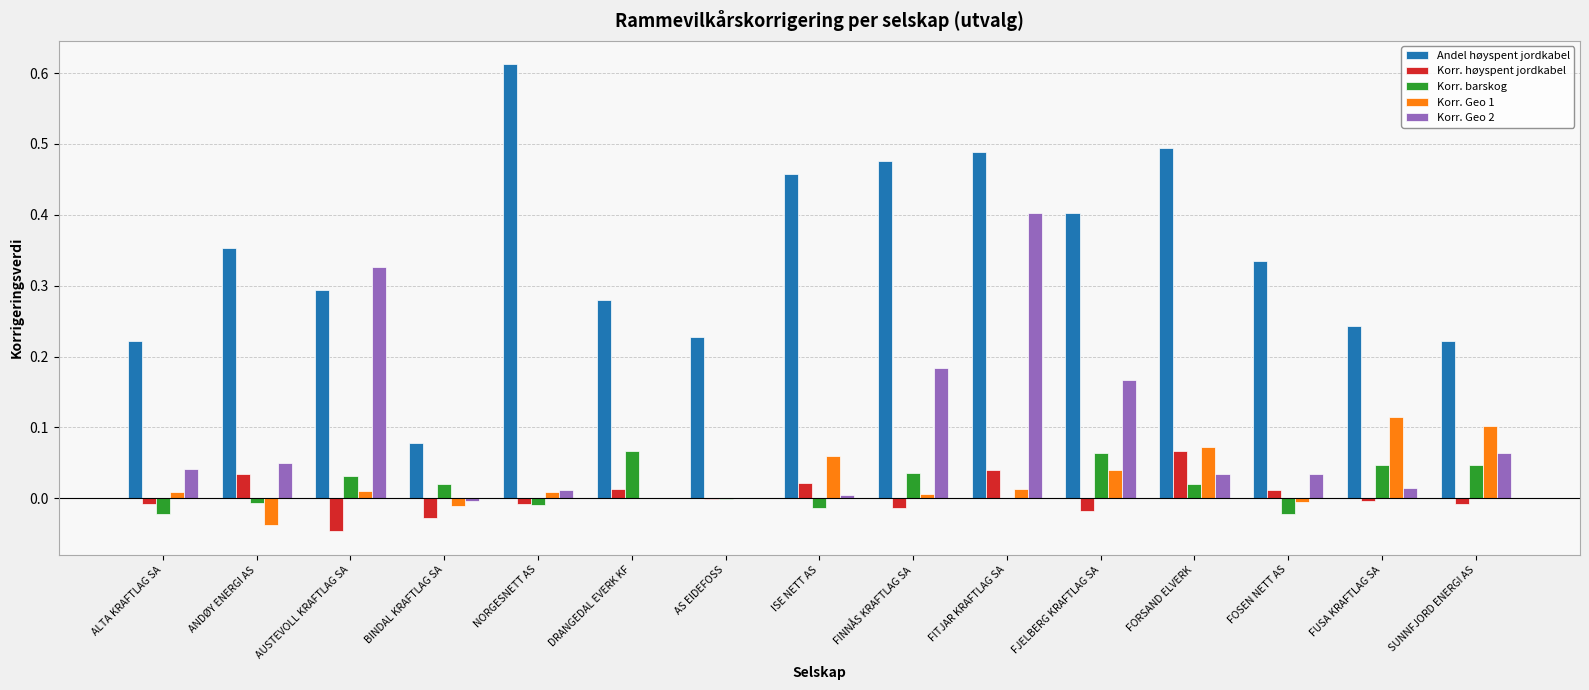

The Andel høyspent jordkabel series shows 0.5 at FORSAND ELVERK. True or false?

True